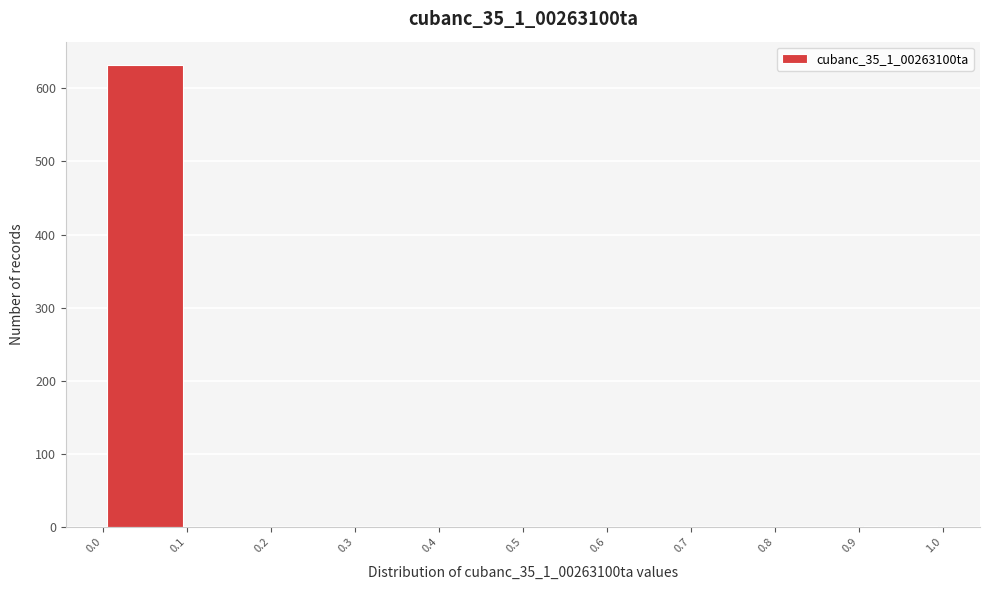

Over which range of the x-axis is the bar tallest?

0.0 to 0.1